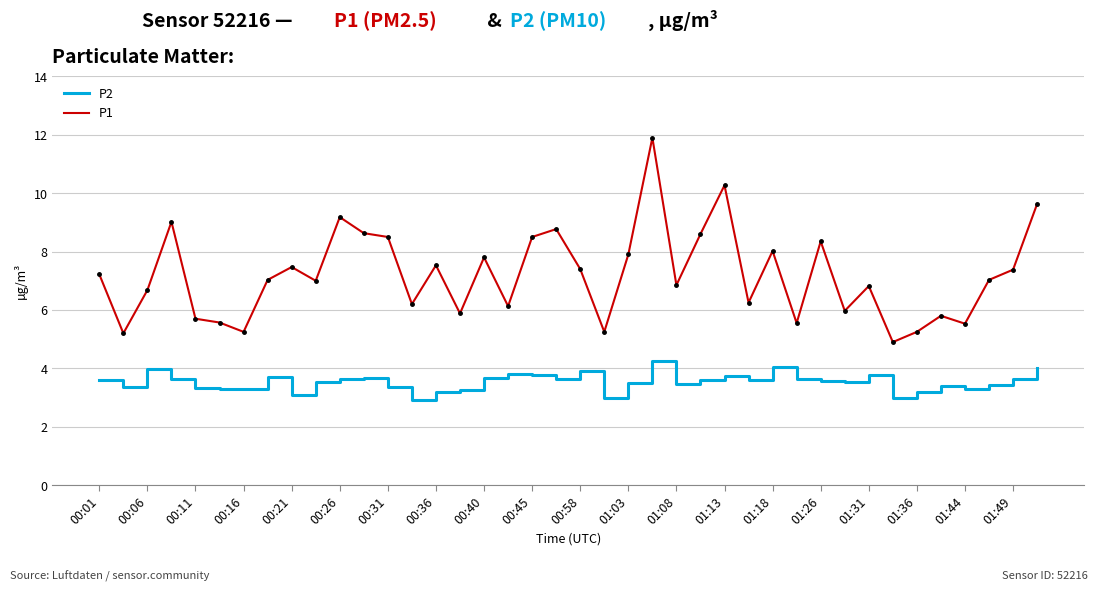

What is the difference between the second highest and second lowest values in the P1 series?

5.1